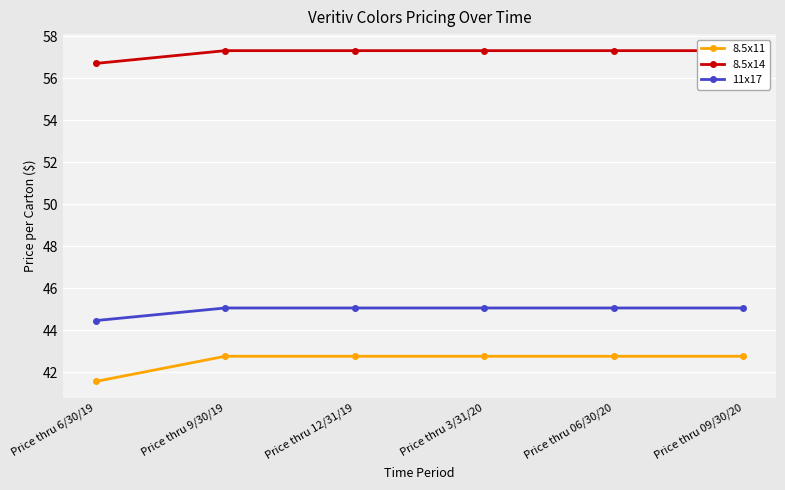

Is the value of 8.5x11 at Price thru 06/30/20 greater than the value of 8.5x14 at Price thru 06/30/20?

No